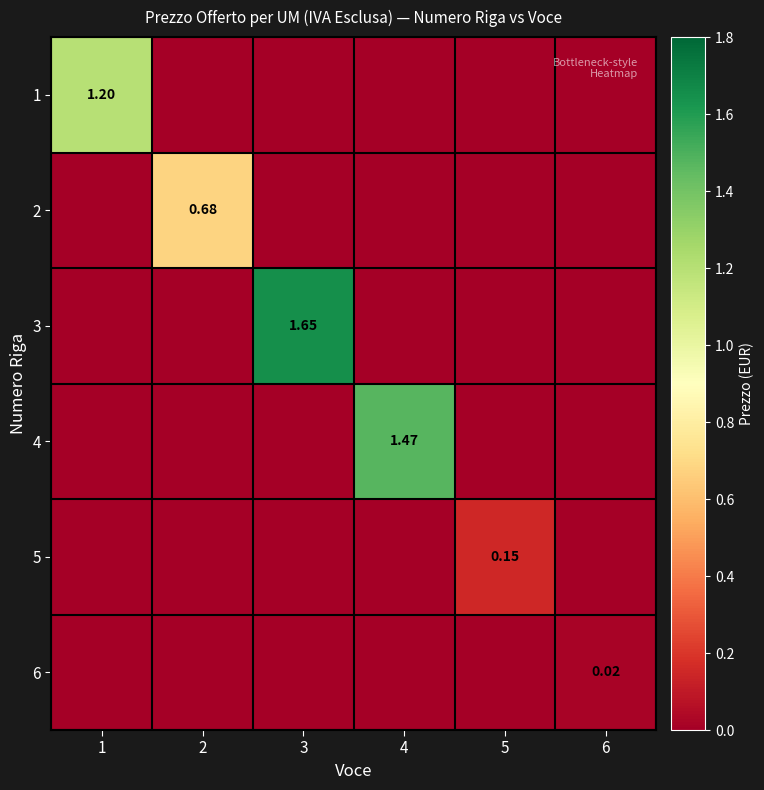

How many 4 values are between 0 and 1?

5